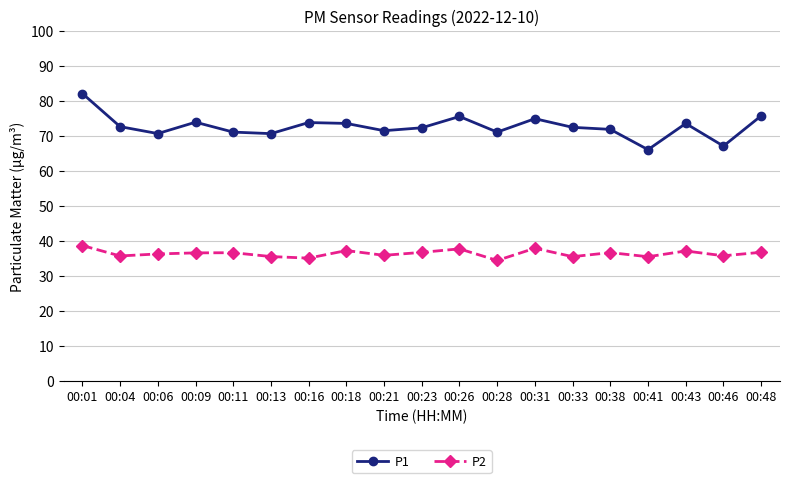

True or false: P2 and P1 intersect in this chart.

False